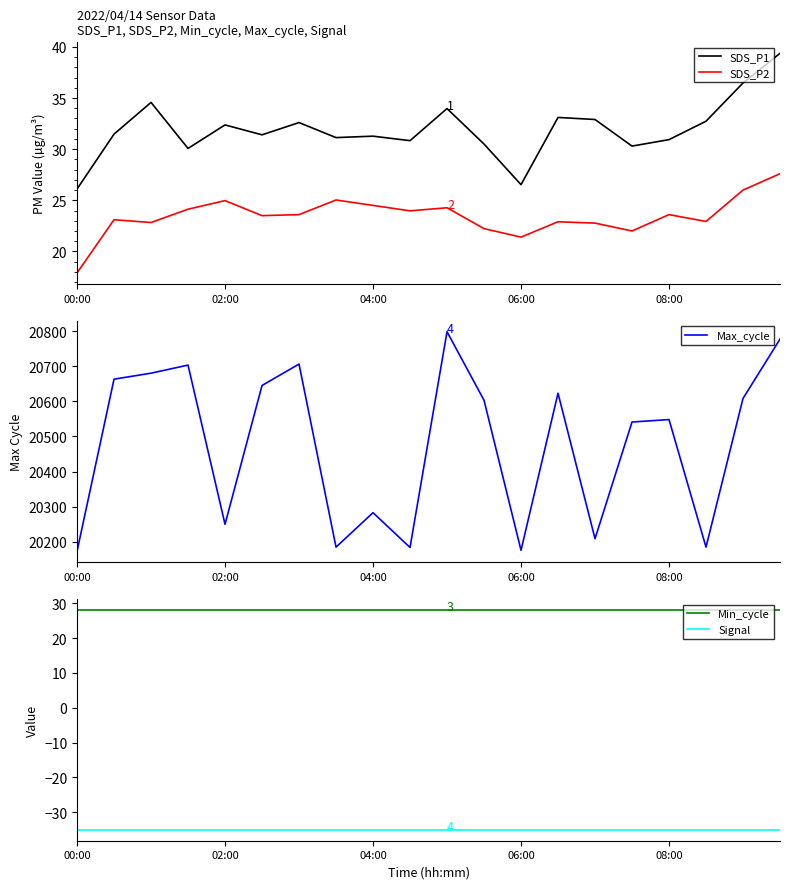

What is the approximate value of SDS_P2 at 04:00?

24.5